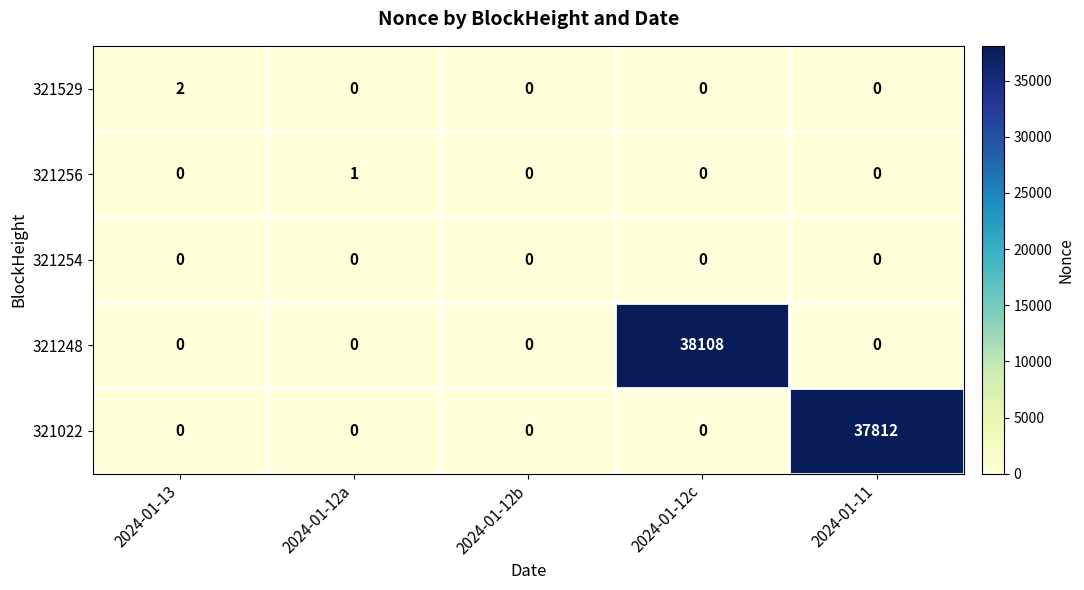

The 321022 series shows 37812 at 2024-01-11. True or false?

True